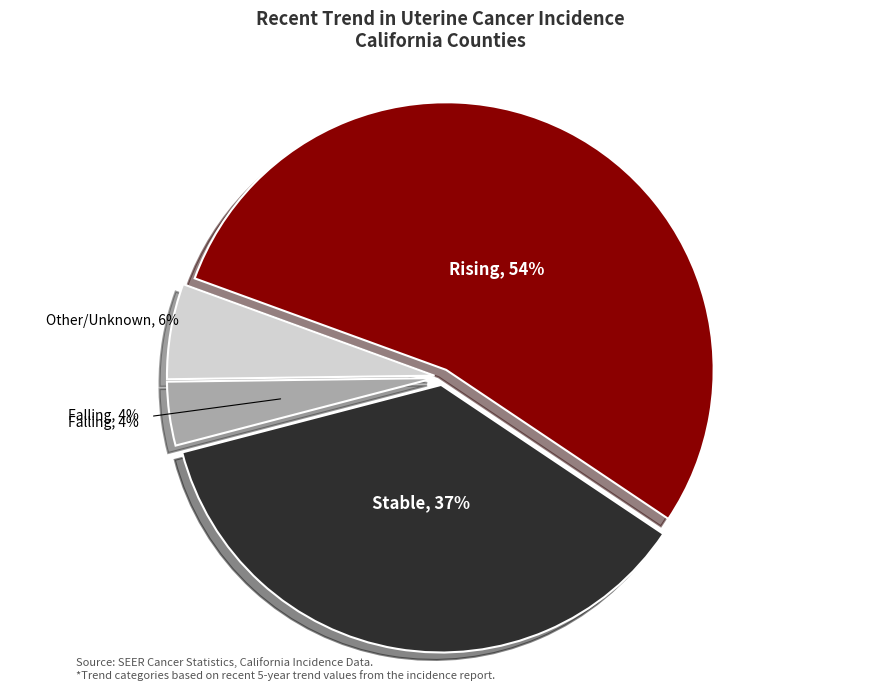

How many segments does this pie chart have?

4